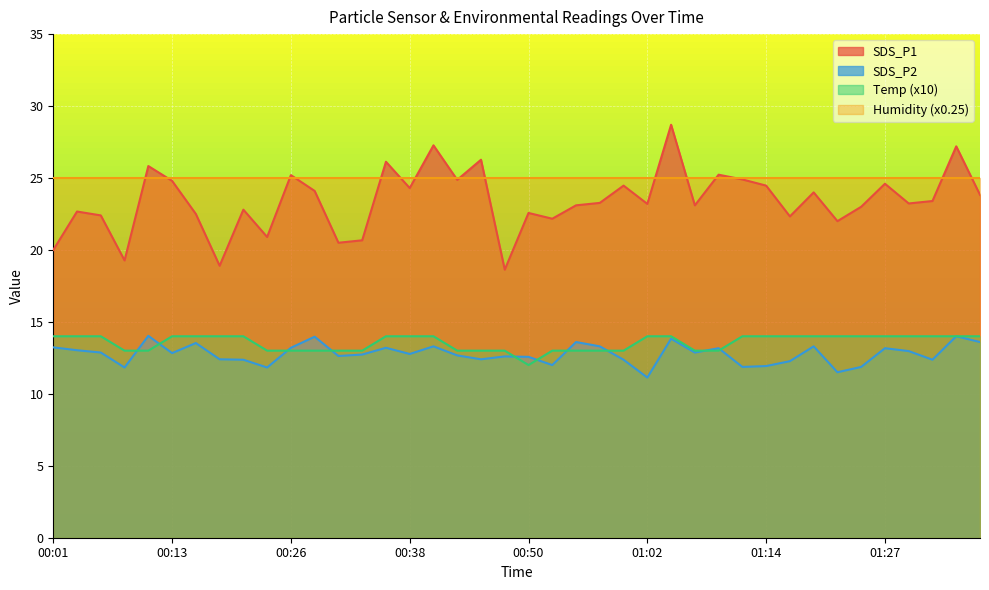

What position from the right is 01:14?

10